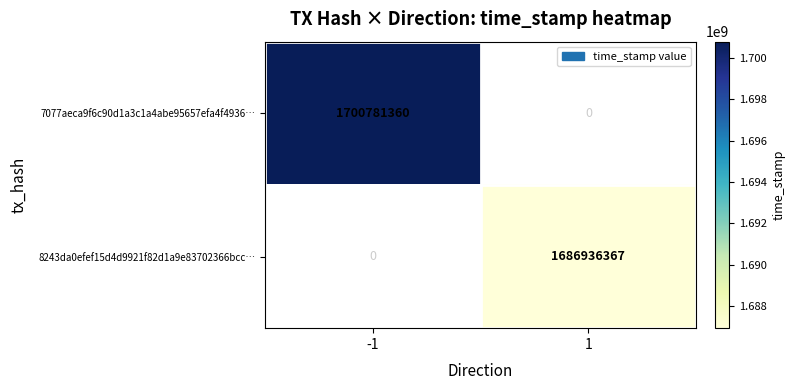

The 7077aeca9f6c90d1a3c1a4abe95657efa4f4936… series shows 3000594959 at -1. True or false?

False